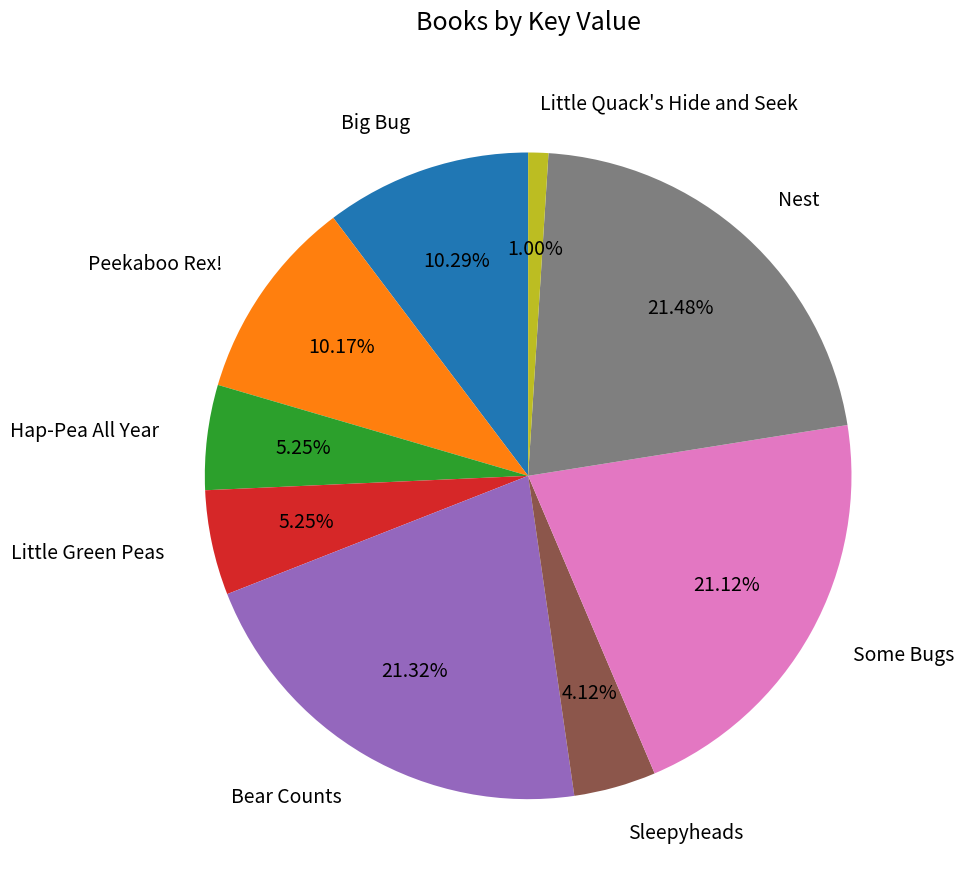

To the nearest percent, what is the average slice percentage?

11%